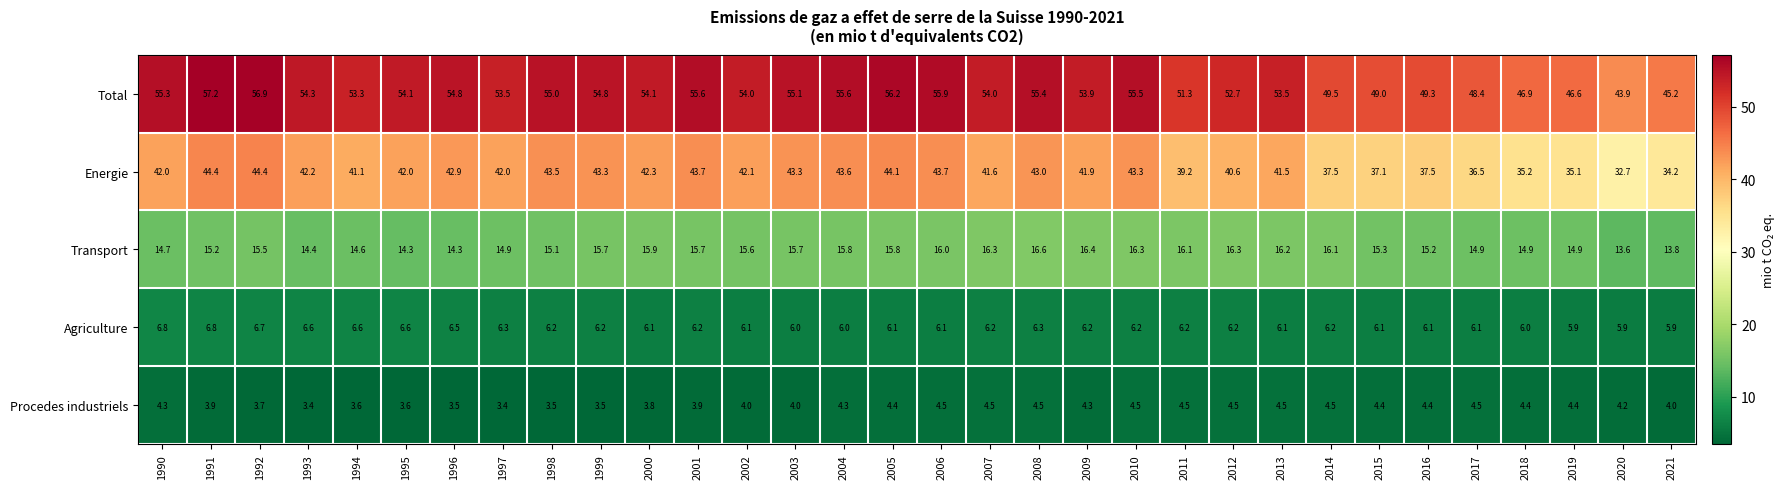

What is the difference between the Total values at 2015 and 2020?

5.1